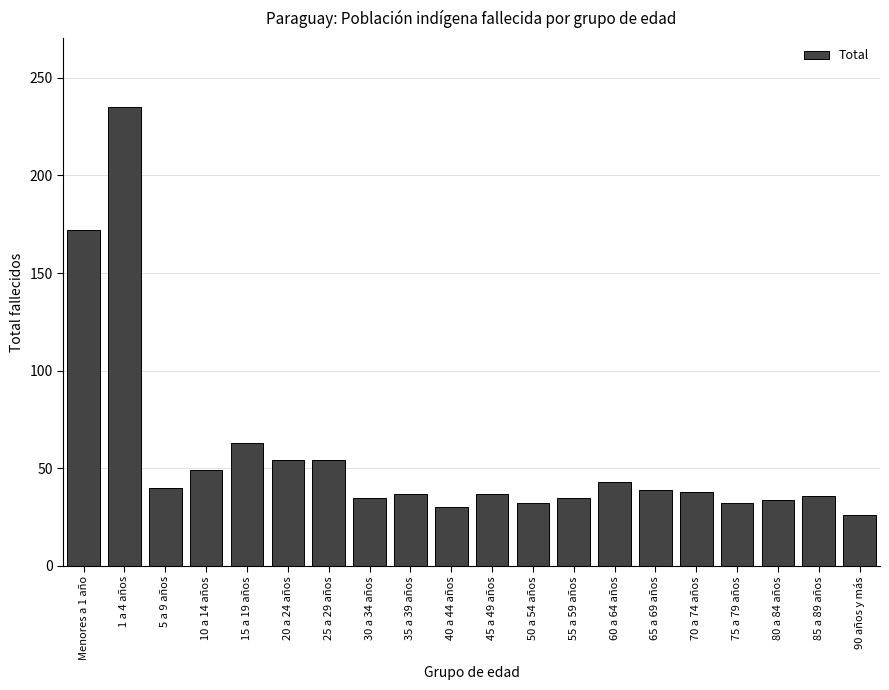

What is the label of the 16th bar from the left?

70 a 74 años